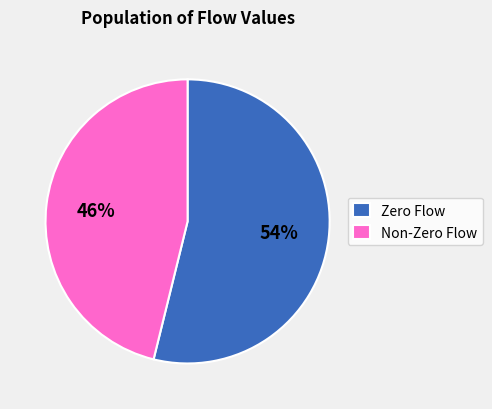

How many segments does this pie chart have?

2